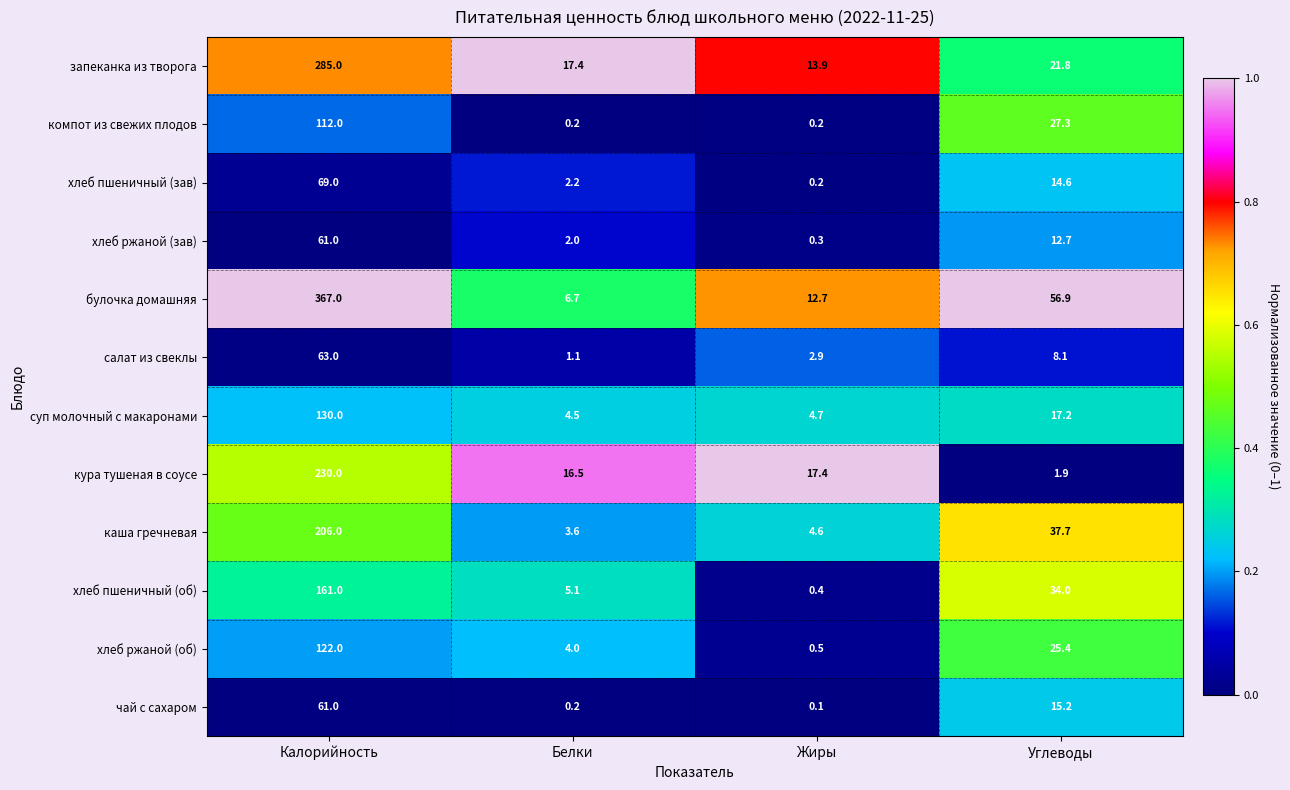

Which series changed the most between Калорийность and Жиры?

булочка домашняя